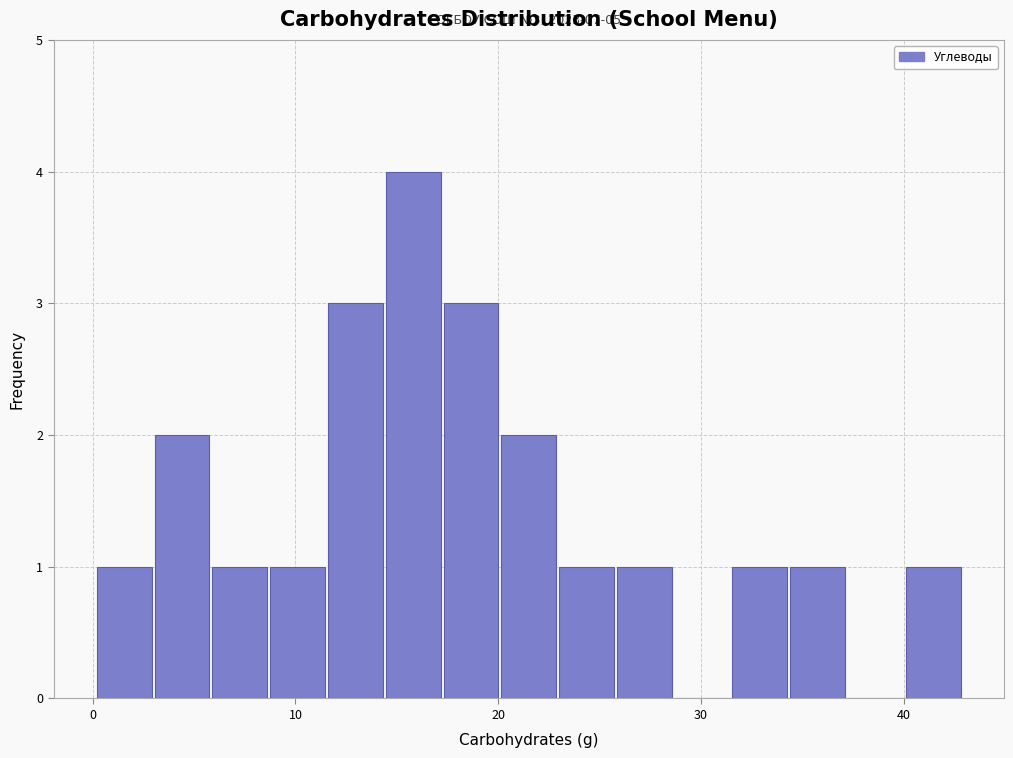

Read against the x-axis, roughly where is the centre of the tallest bar?

16